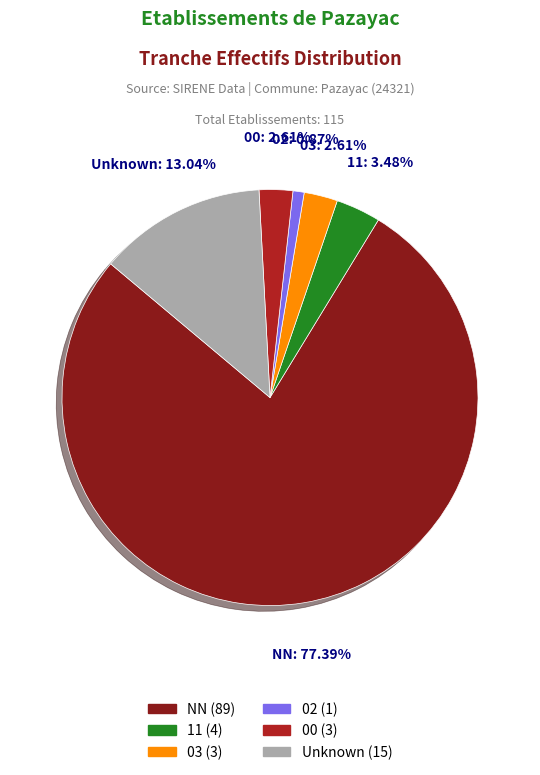

Is there a majority slice in this chart?

Yes